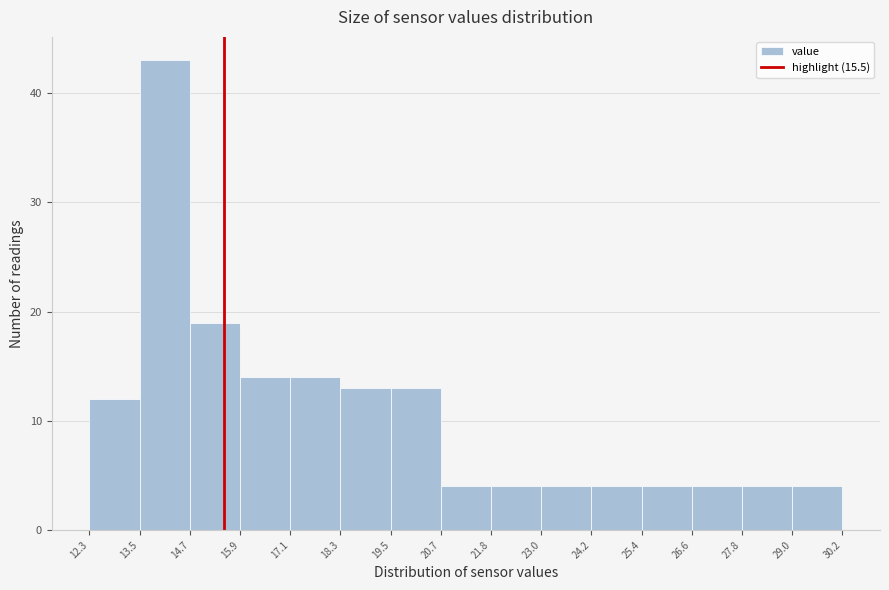

Reading left to right, transcribe this chart: for each bar, give the range it covers on the x-axis and its height. The values are not printed on the chart, so give them approximately, as read against the axis.

12.3 to 13.5: 12
13.5 to 14.7: 43
14.7 to 15.9: 19
15.9 to 17.1: 14
17.1 to 18.3: 14
18.3 to 19.5: 13
19.5 to 20.7: 13
20.7 to 21.8: 4
21.8 to 23.0: 4
23.0 to 24.2: 4
24.2 to 25.4: 4
25.4 to 26.6: 4
26.6 to 27.8: 4
27.8 to 29.0: 4
29.0 to 30.2: 4